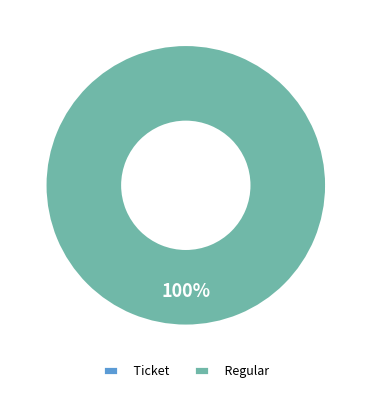

How many slices are in this pie chart?

2